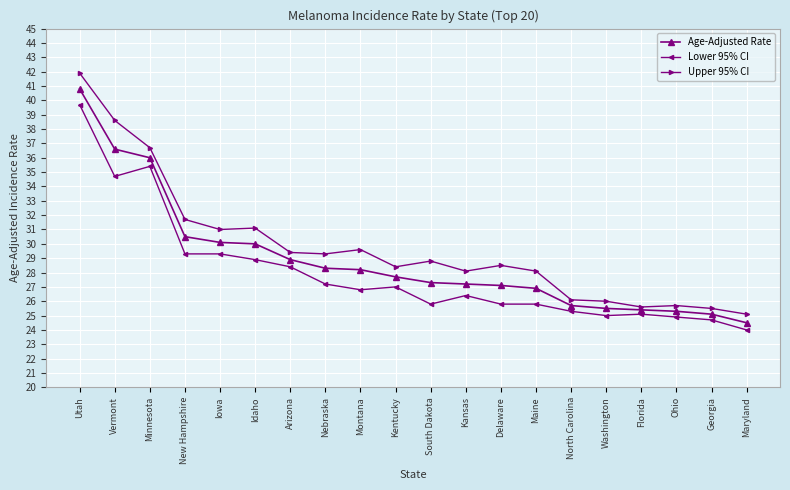

What is the sum of all Age-Adjusted Rate values?

577.1